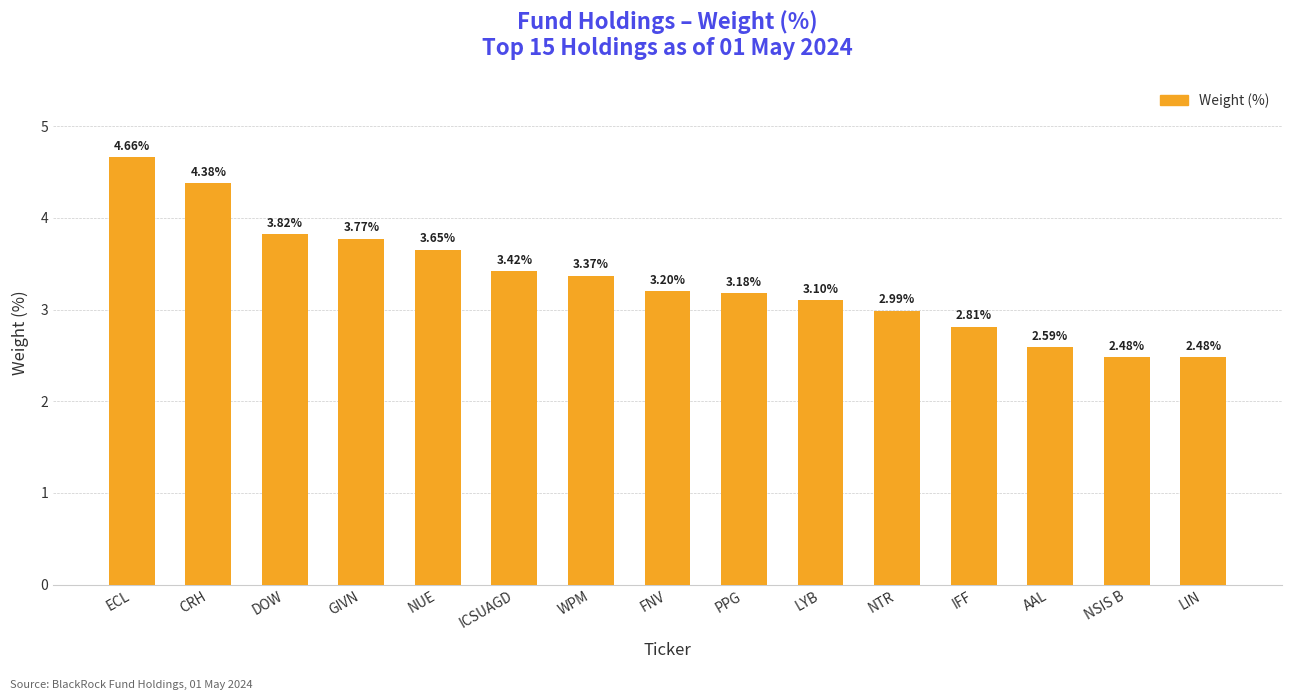

What is the difference between the values at NTR and DOW?

0.8